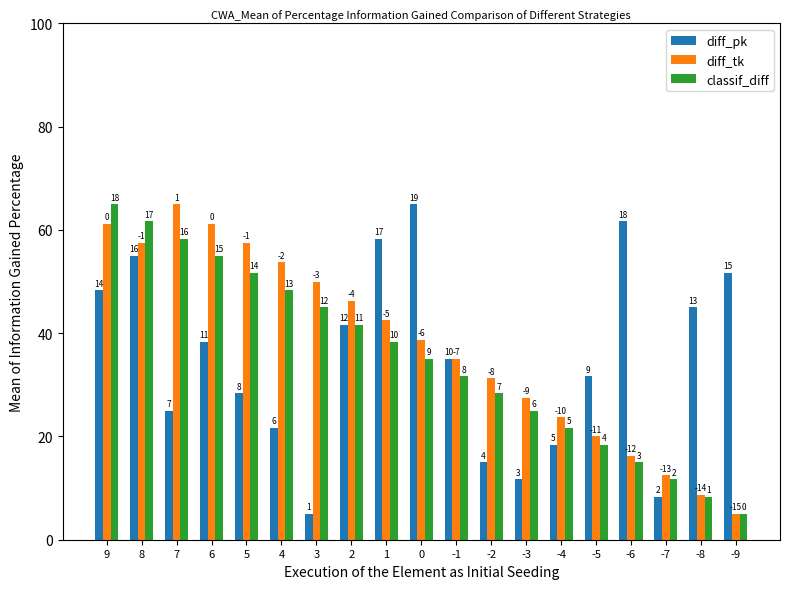

Are the bars horizontal?

No